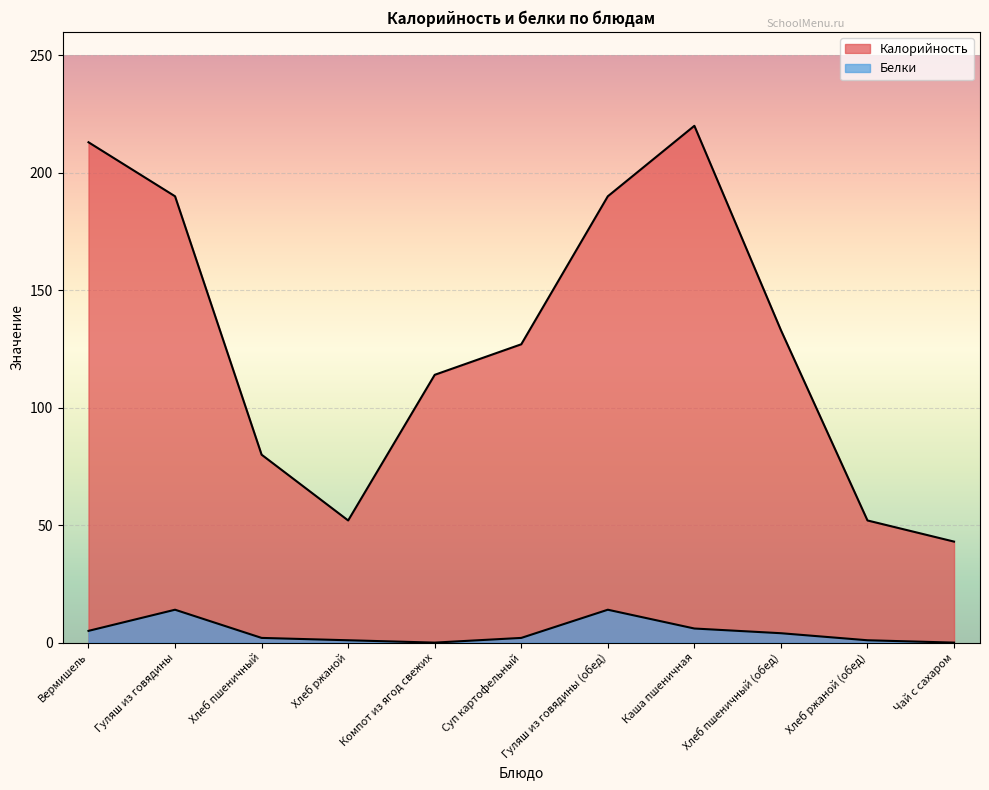

Which series has the largest range (max minus min)?

Калорийность